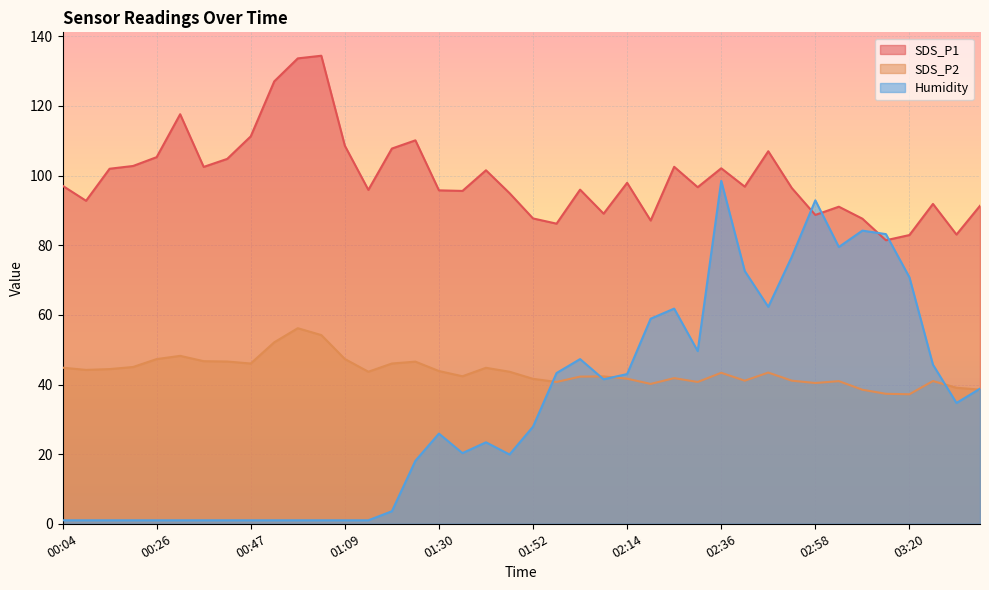

Read the Humidity value at 01:30.

25.9